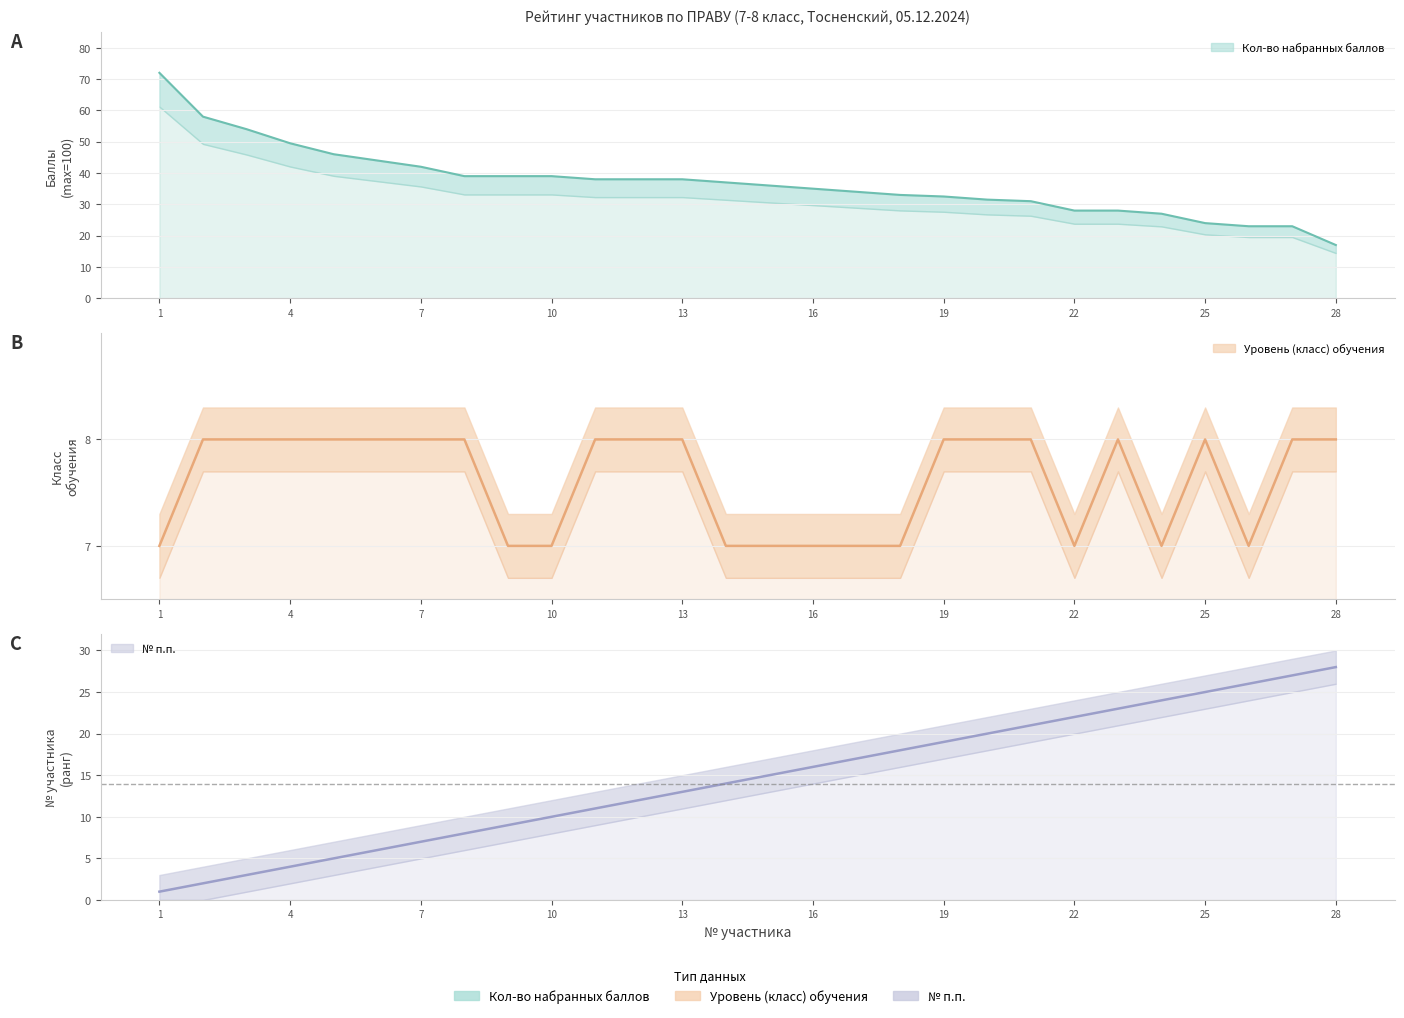

Reading left to right, what are all the values shown in this chart?

Уровень (класс) обучения: 7.0	8.0	8.0	8.0	8.0	8.0	8.0	8.0	7.0	7.0	8.0	8.0	8.0	7.0	7.0	7.0	7.0	7.0	8.0	8.0	8.0	7.0	8.0	7.0	8.0	7.0	8.0	8.0
Кол-во набранных баллов: 72.0	58.0	54.0	49.5	46.0	44.0	42.0	39.0	39.0	39.0	38.0	38.0	38.0	37.0	36.0	35.0	34.0	33.0	32.5	31.5	31.0	28.0	28.0	27.0	24.0	23.0	23.0	17.0
№ п.п.: 1.0	2.0	3.0	4.0	5.0	6.0	7.0	8.0	9.0	10.0	11.0	12.0	13.0	14.0	15.0	16.0	17.0	18.0	19.0	20.0	21.0	22.0	23.0	24.0	25.0	26.0	27.0	28.0